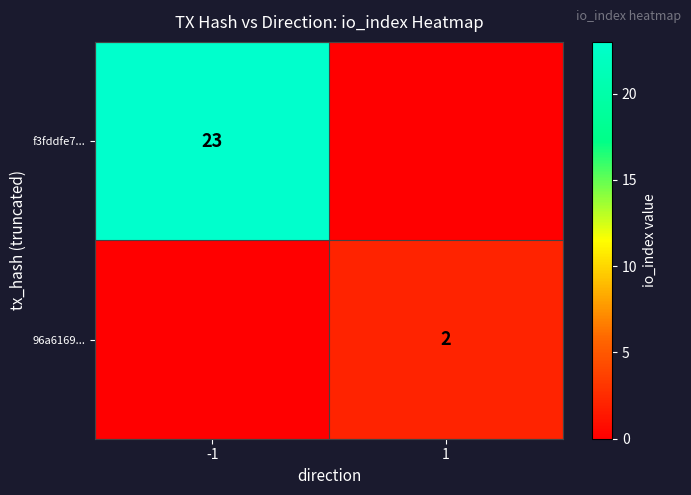

The value of f3fddfe7... at -1 is 23. True or false?

True